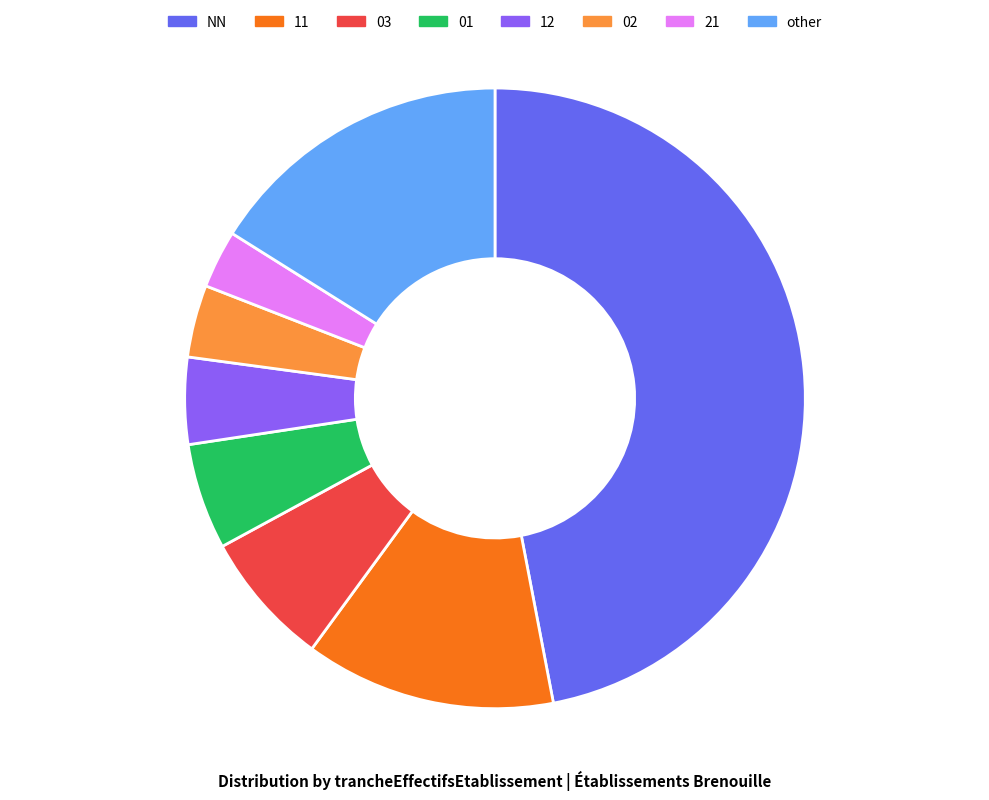

What is the ratio of the value at other to the value at 12?

3.6